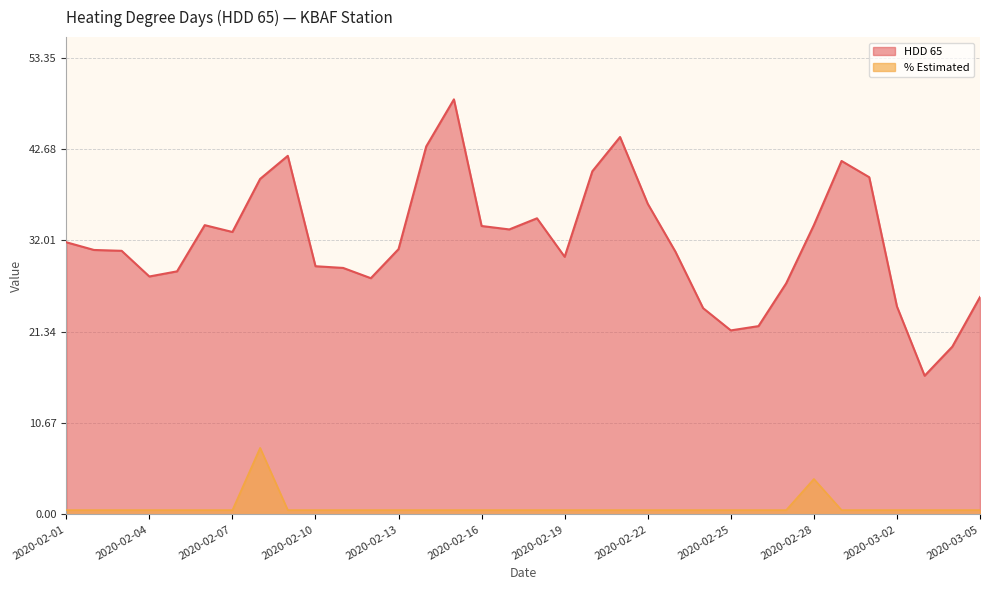

Is the value of % Estimated at 2020-02-16 greater than the value of HDD 65 at 2020-02-07?

No